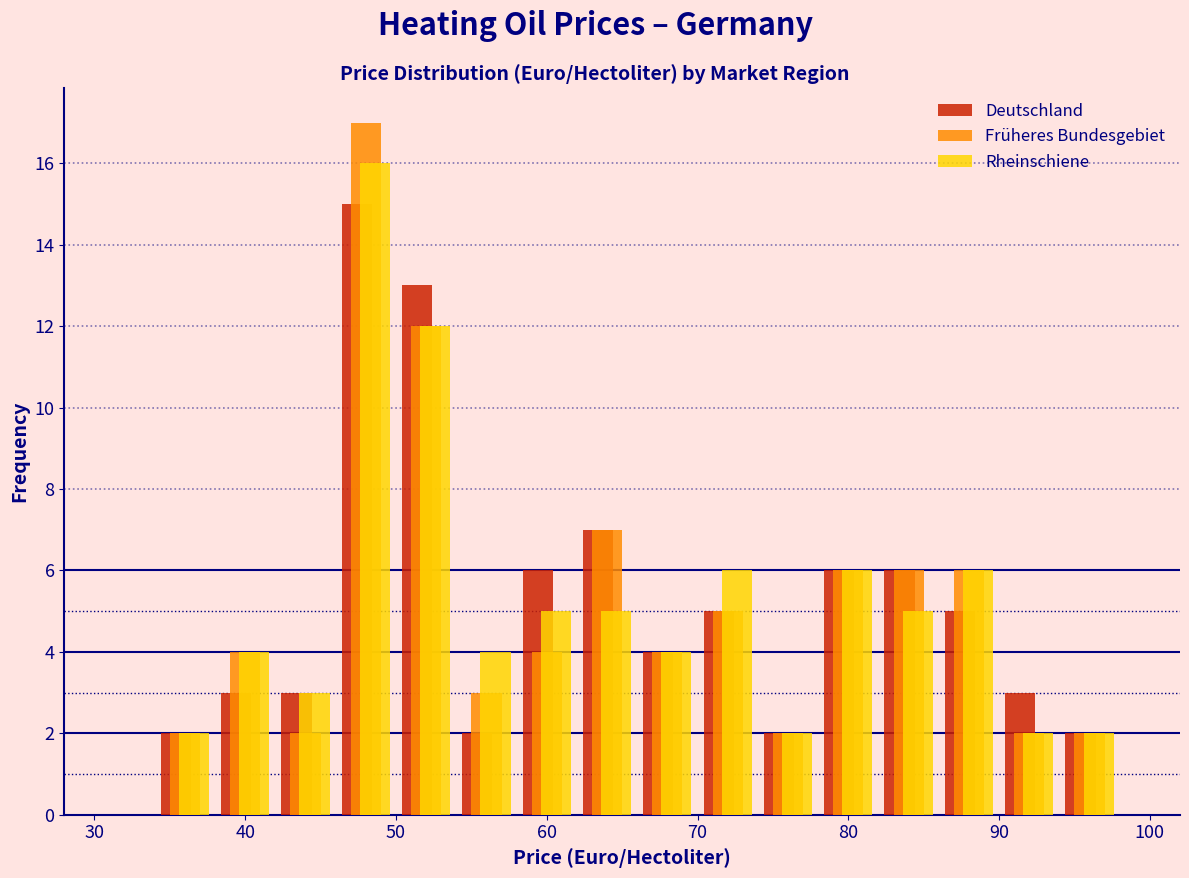

In the Rheinschiene series, which range on the x-axis has the tallest bar?

46 to 50